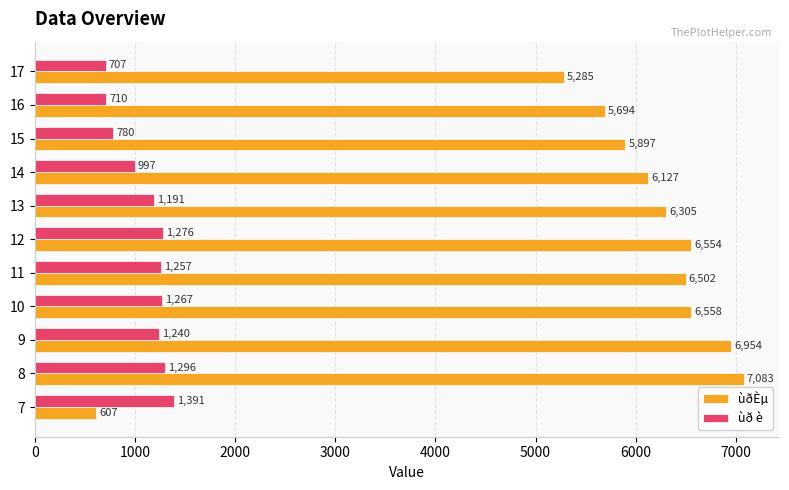

What is the sum of all ùð è values?

12112